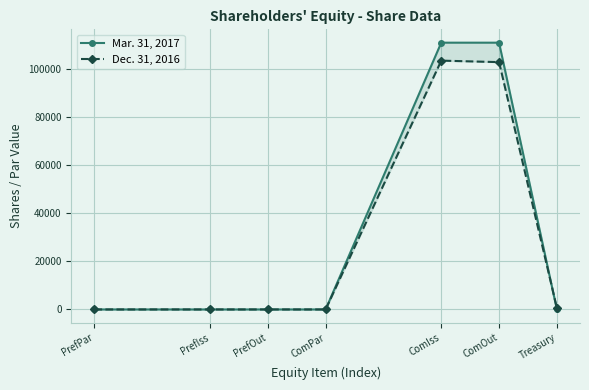

True or false: Mar. 31, 2017 has a value of 0 at Treasury.

True